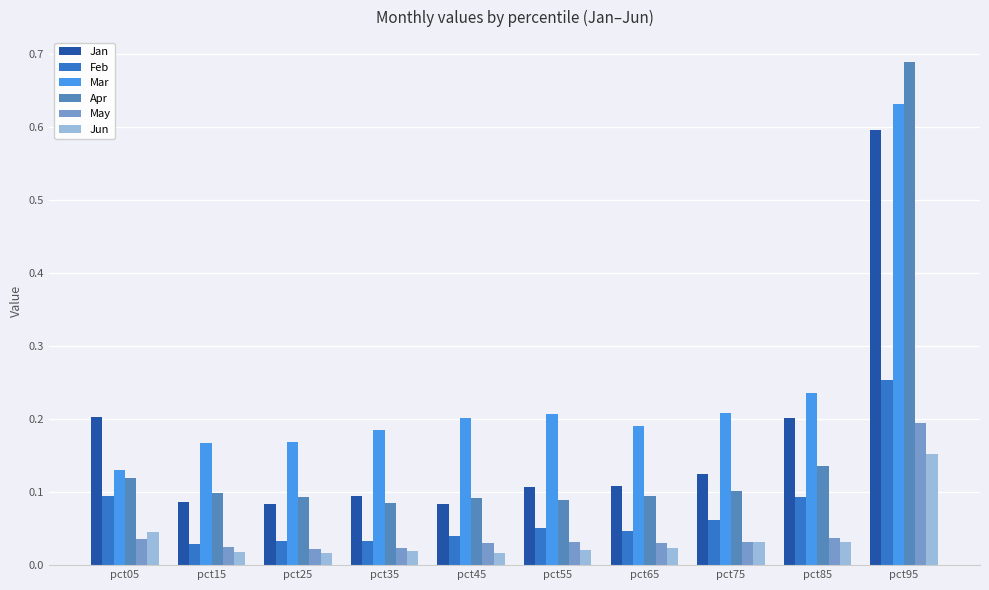

True or false: Feb has a value of 0.0 at pct55.

False